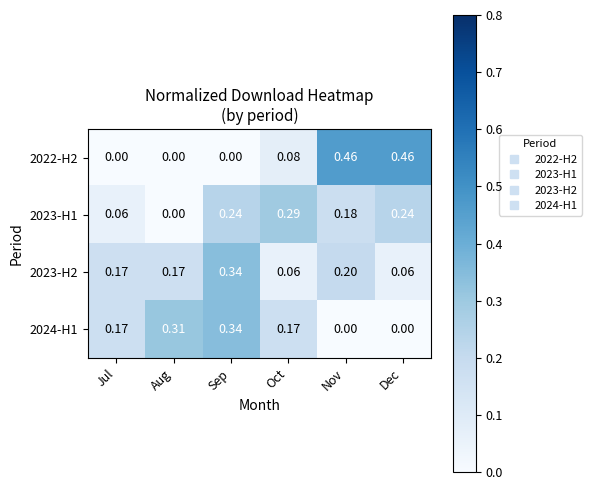

Which category has the highest value in the 2023-H1 series?

Oct